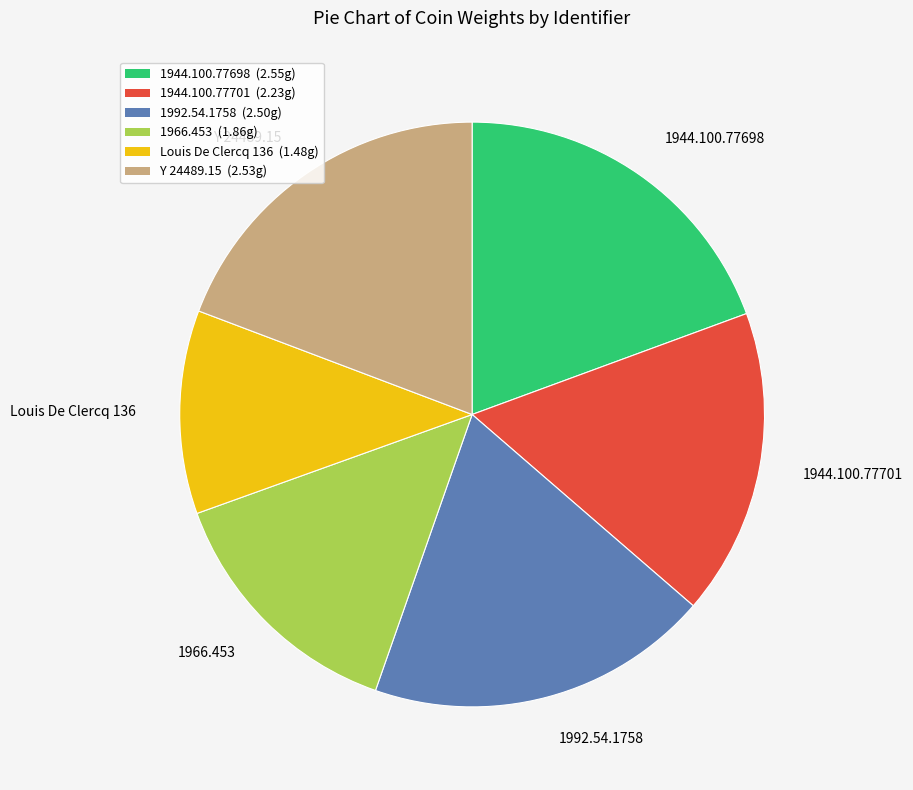

Does 1992.54.1758 represent more than half of the total?

No